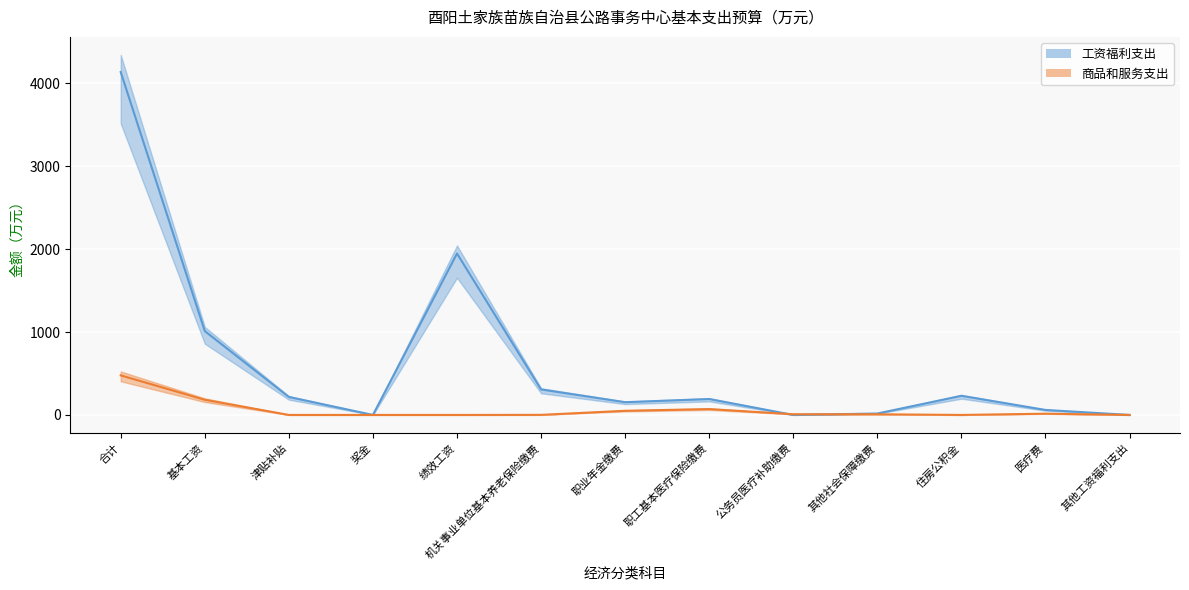

Where is 商品和服务支出_line nearest to the value 238?

基本工资